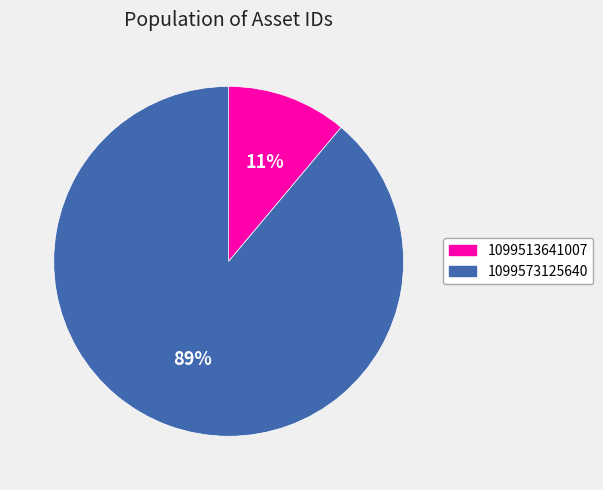

Is the sum of 1099513641007 and 1099573125640 greater than half?

Yes